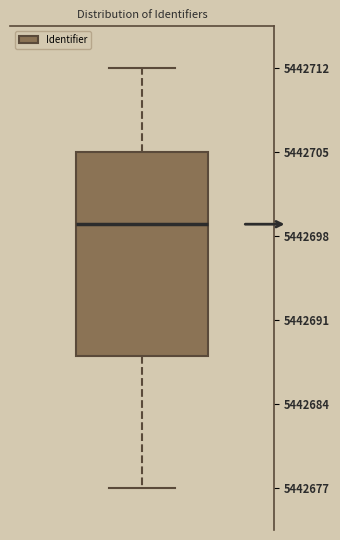

Where is the lower edge of the box on the y-axis? The values are not printed on the chart, so give them approximately, as read against the axis.

5442688